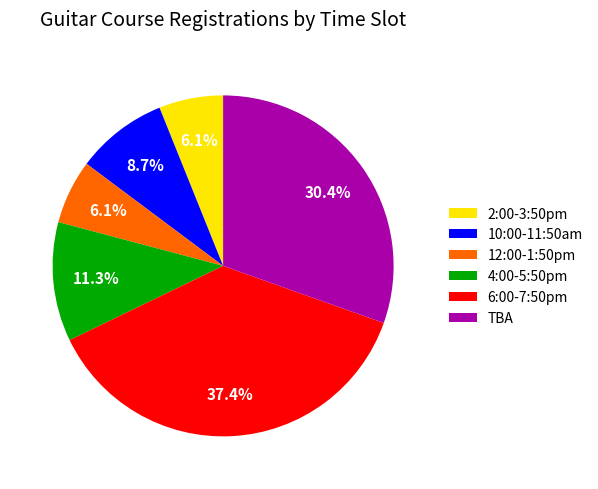

Does 2:00-3:50pm represent more than half of the total?

No